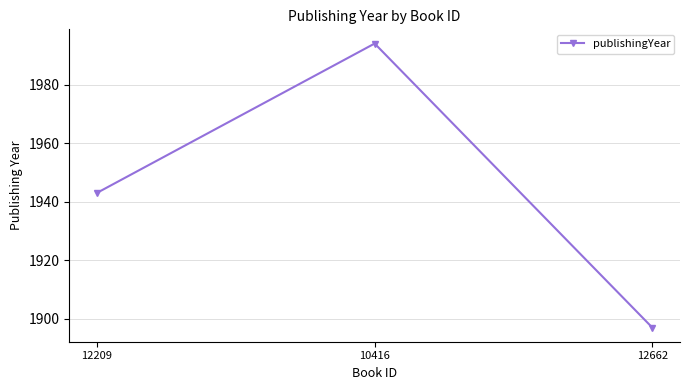

What is the difference between the values at 10416 and 12662?

97